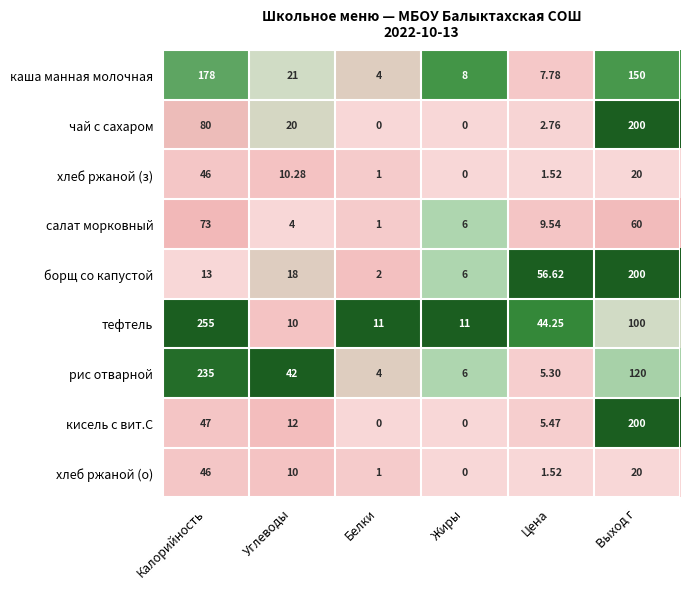

At which label does чай с сахаром reach its peak?

Выход г